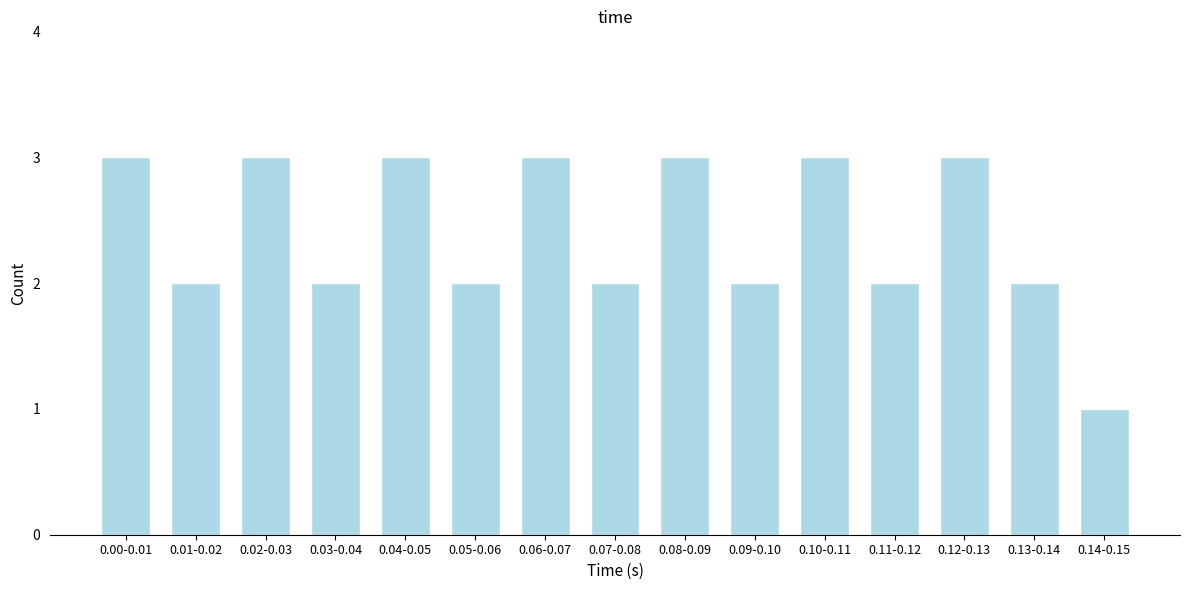

Reading right to left, what are all the values shown in this chart?

0.14-0.15=1	0.13-0.14=2	0.12-0.13=3	0.11-0.12=2	0.10-0.11=3	0.09-0.10=2	0.08-0.09=3	0.07-0.08=2	0.06-0.07=3	0.05-0.06=2	0.04-0.05=3	0.03-0.04=2	0.02-0.03=3	0.01-0.02=2	0.00-0.01=3